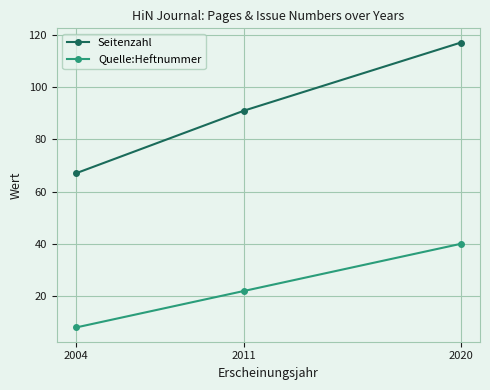

What is the difference between the second highest and minimum values in the Seitenzahl series?

24